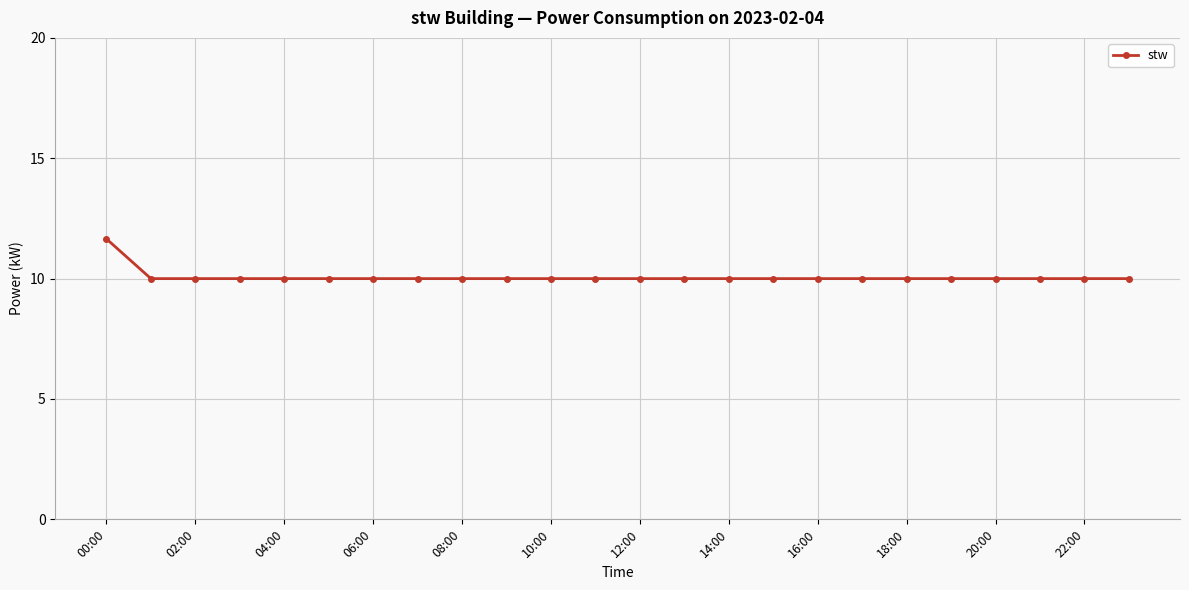

What is the smallest value displayed?

10.0